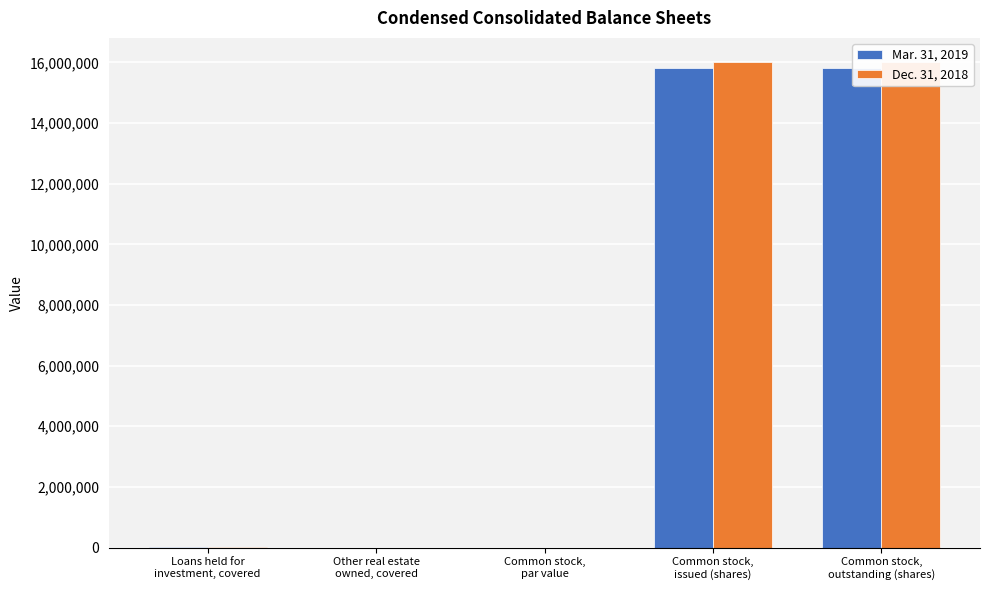

Reading left to right, extract all data points from this chart.

Mar. 31, 2019: Loans held for
investment, covered=17475	Other real estate
owned, covered=152	Common stock,
par value=1	Common stock,
issued (shares)=15818368	Common stock,
outstanding (shares)=15818368
Dec. 31, 2018: Loans held for
investment, covered=18815	Other real estate
owned, covered=32	Common stock,
par value=1	Common stock,
issued (shares)=16007263	Common stock,
outstanding (shares)=16007263